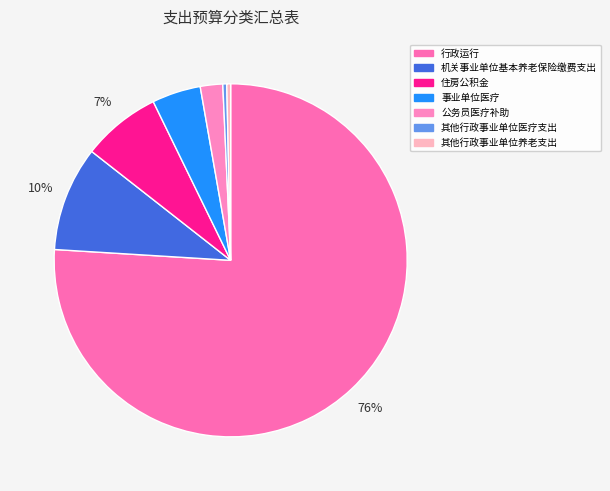

The 公务员医疗补助 slice represents 2% of the pie. True or false?

True